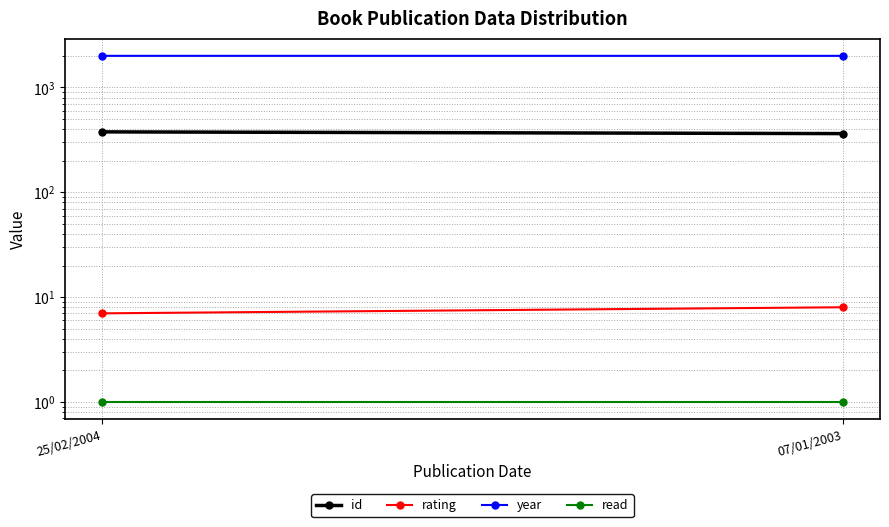

At which label is year closest to 2003?

07/01/2003